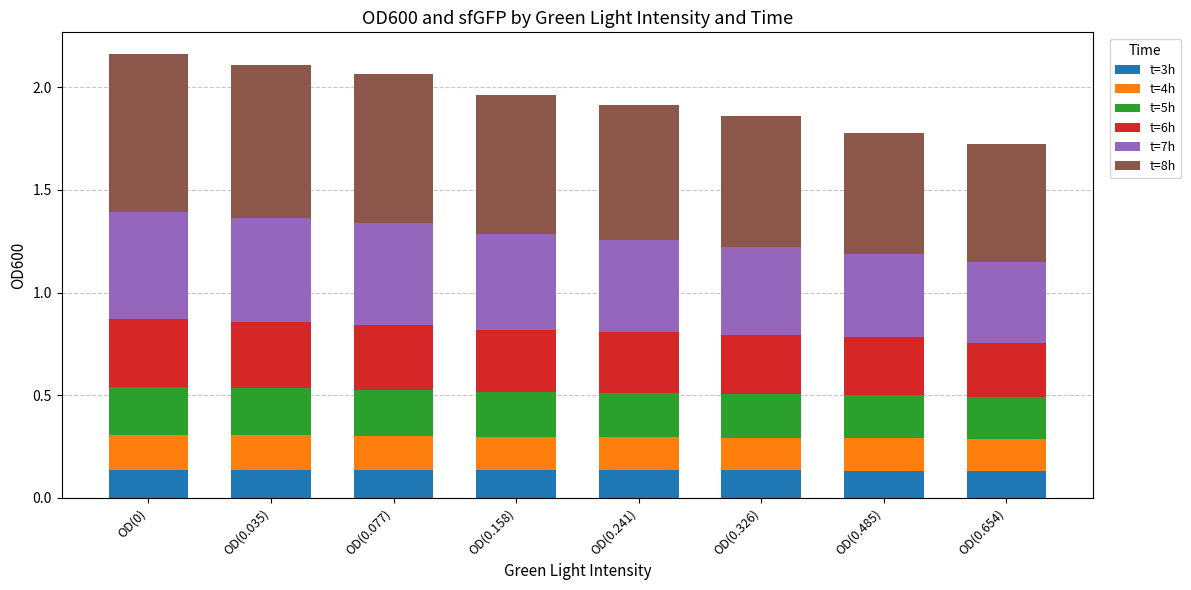

What is the sum of all t=3h values?

1.1